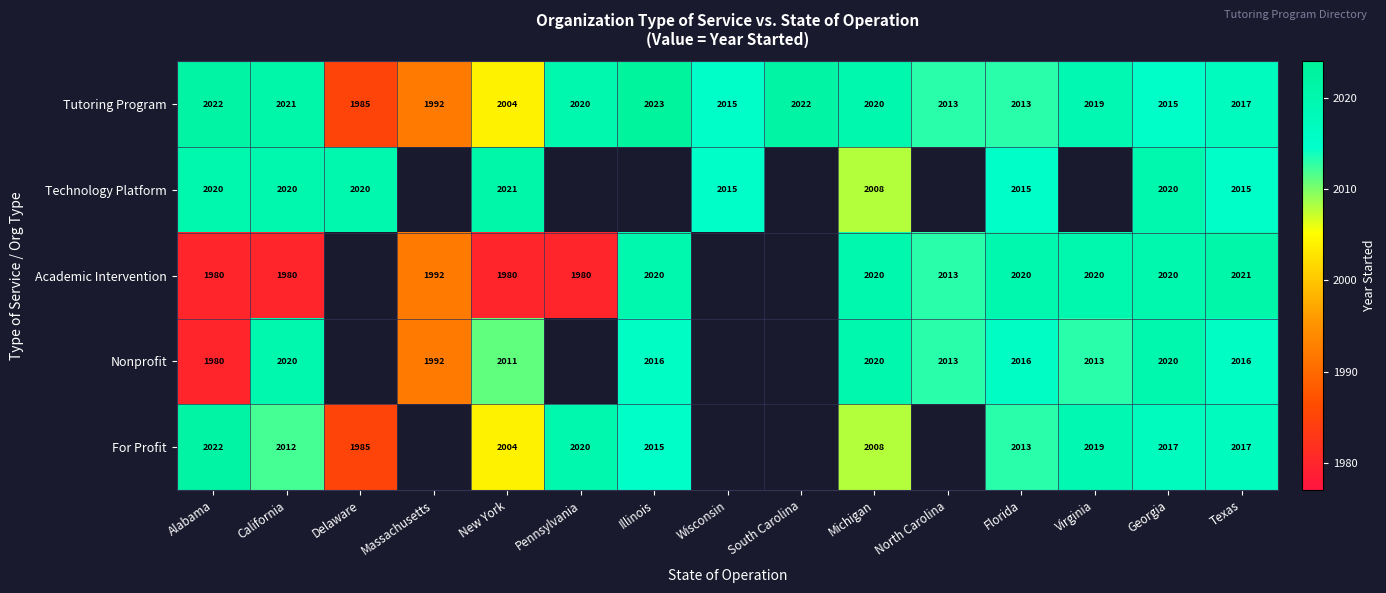

What is the average value of the Tutoring Program series?

2013